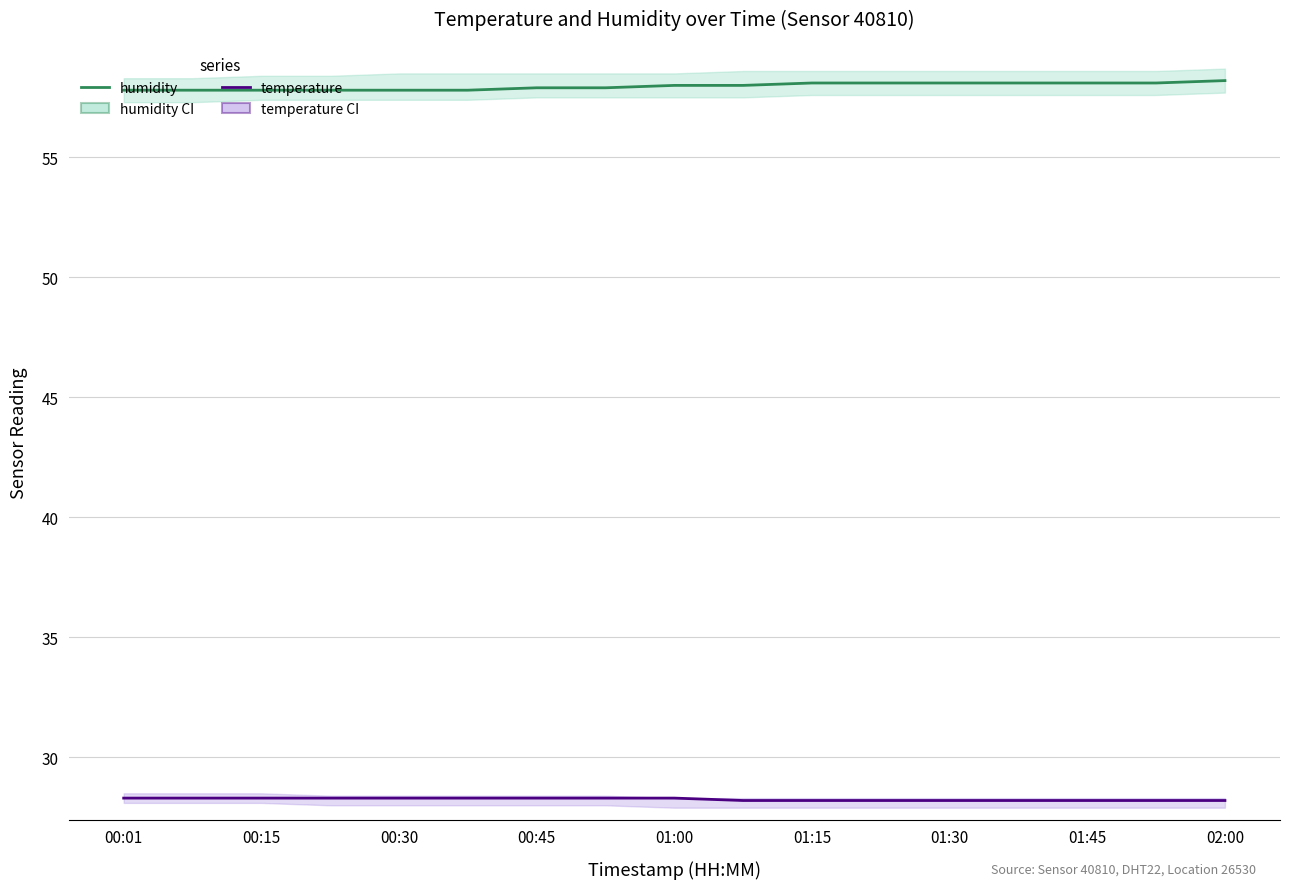

What is the difference between the second highest and minimum values in the temperature series?

0.1